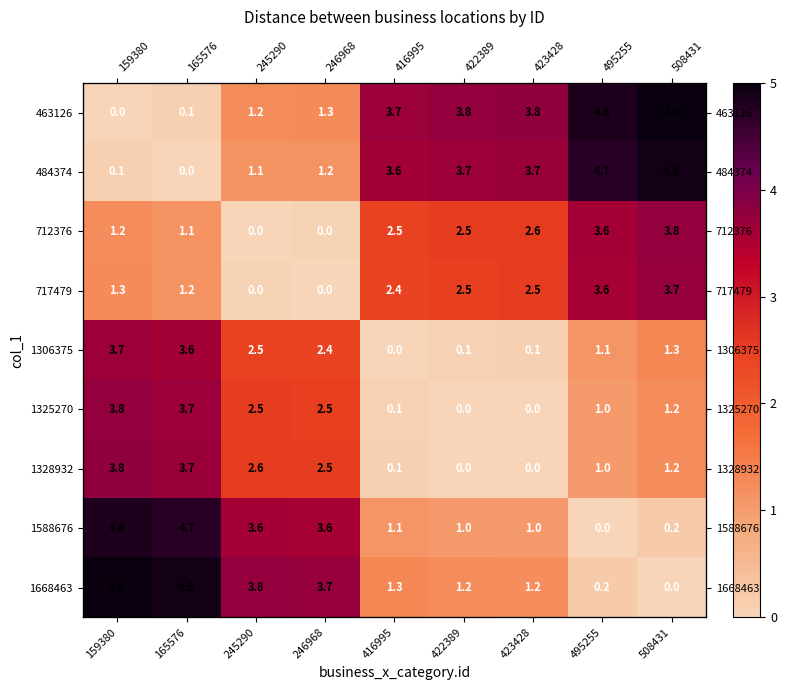

Between 165576 and 508431, which series saw the biggest shift?

463126